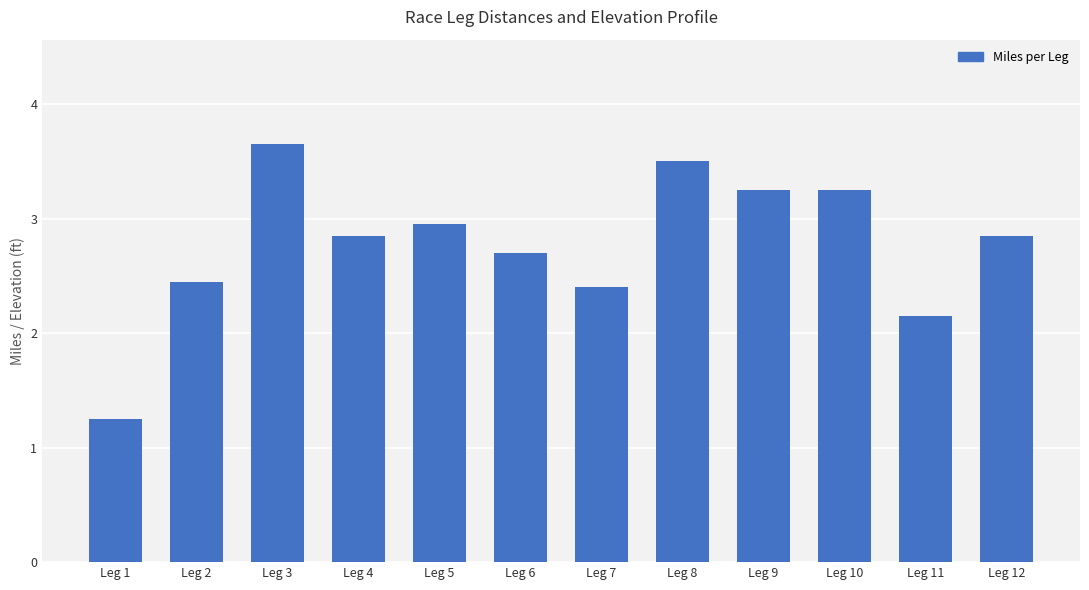

Rank the categories by value from lowest to highest.

Leg 1, Leg 11, Leg 7, Leg 2, Leg 6, Leg 4, Leg 12, Leg 5, Leg 9, Leg 10, Leg 8, Leg 3